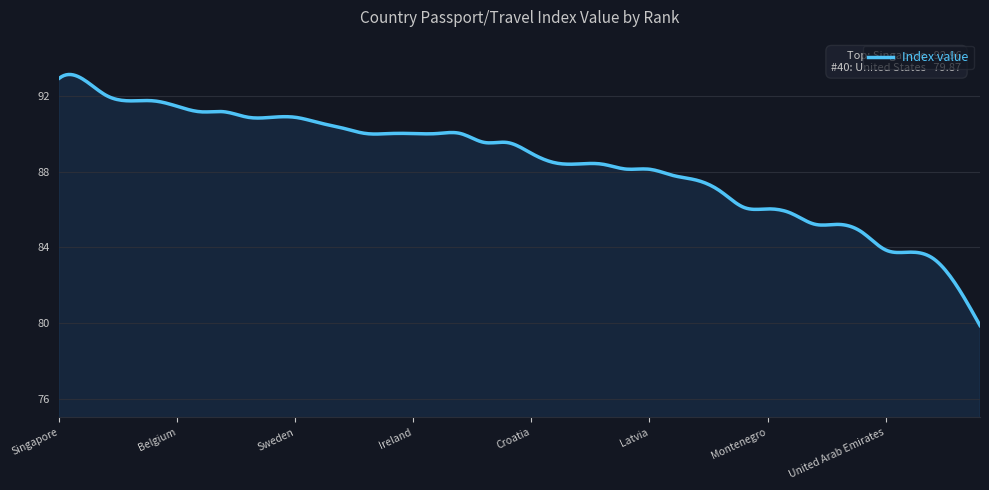

What is the minimum value shown in the chart?

79.9